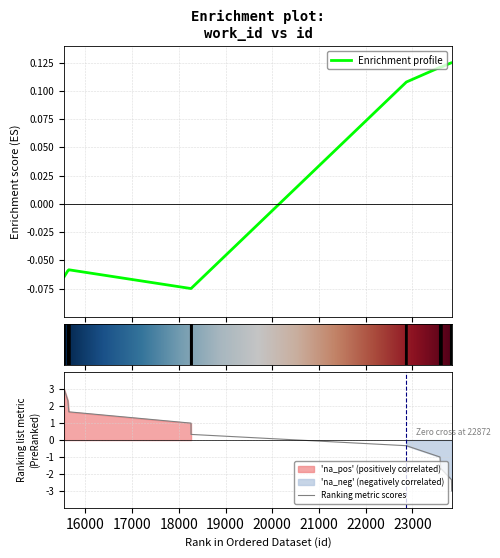

Does the chart display data point markers on the line(s)?

No